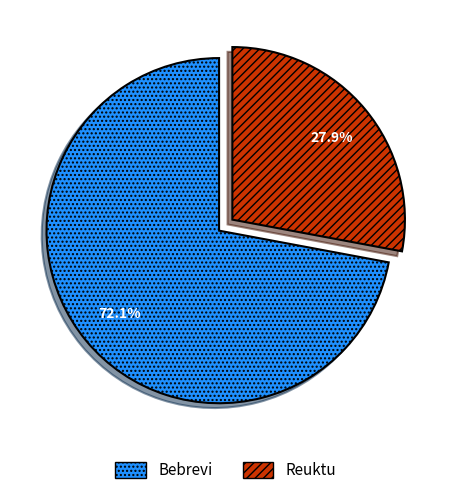

Which slice is the largest?

Bebrevi